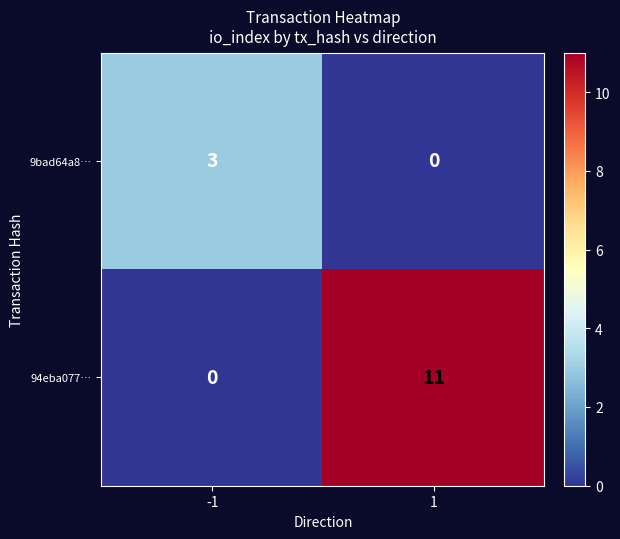

What value does the 9bad64a8… series have at -1?

3